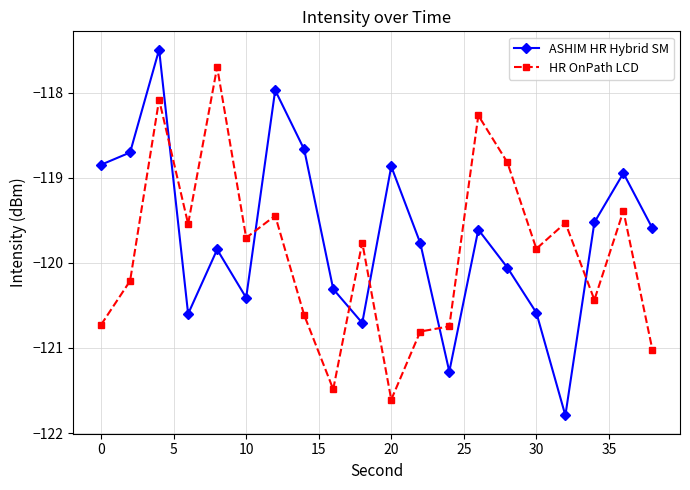

What is the lowest value of the ASHIM HR Hybrid SM series?

-121.8